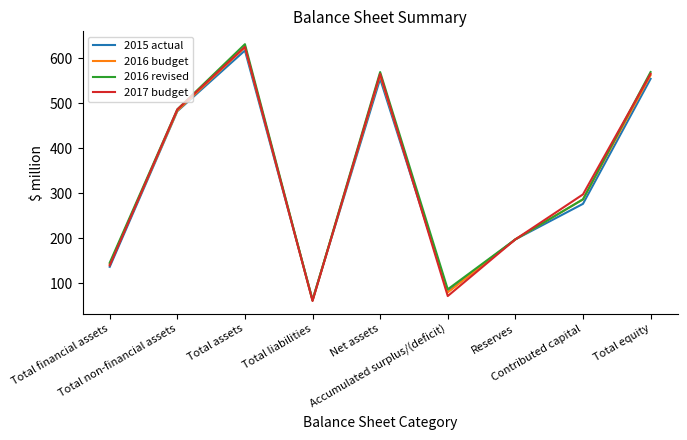

What is the average value of the 2017 budget series?

334